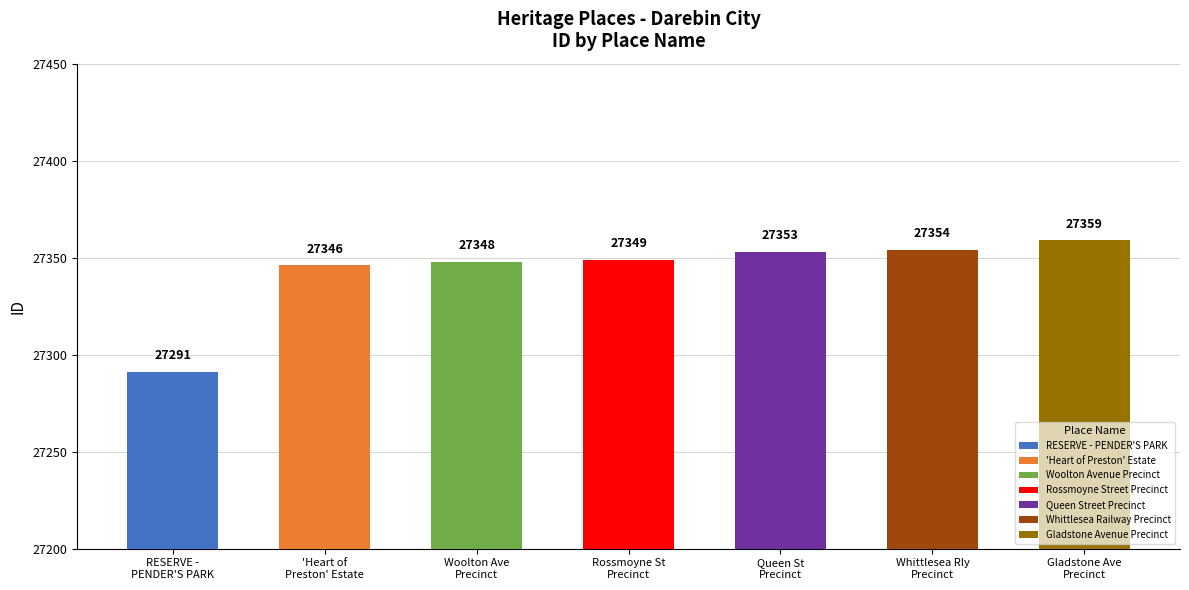

What is the value of the 5th bar from the left?

27353